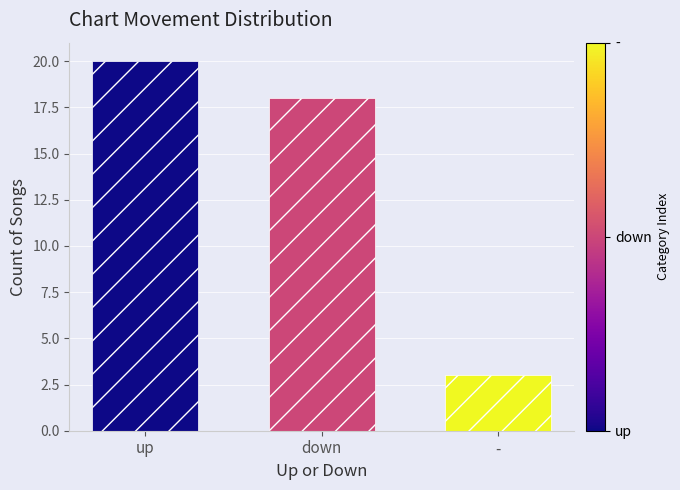

List the labels in order of value, largest first.

up, down, -